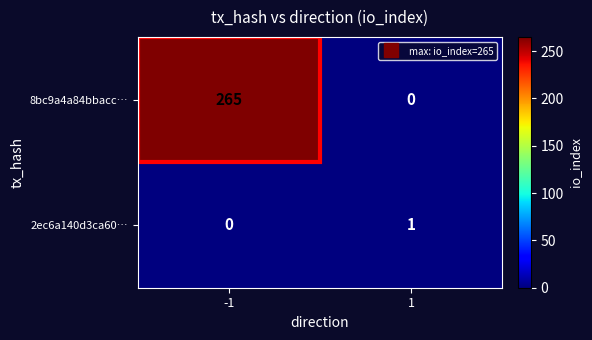

Which series has the widest spread of values?

8bc9a4a84bbacc…